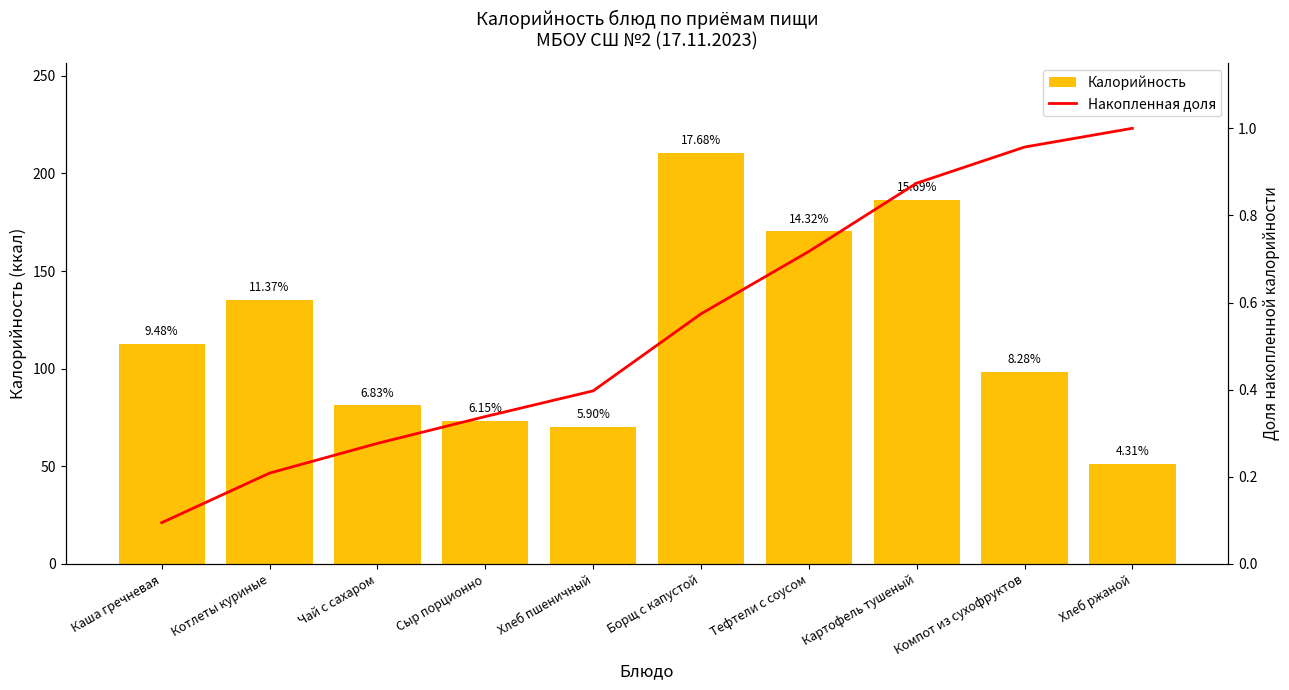

Is it true that Калорийность equals 12.4 at Хлеб ржаной?

False